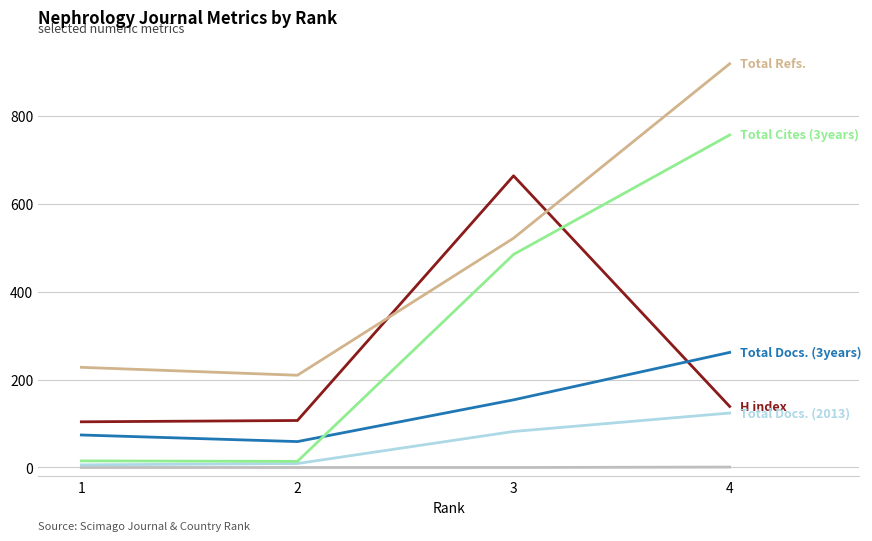

What is the greatest value displayed?

919